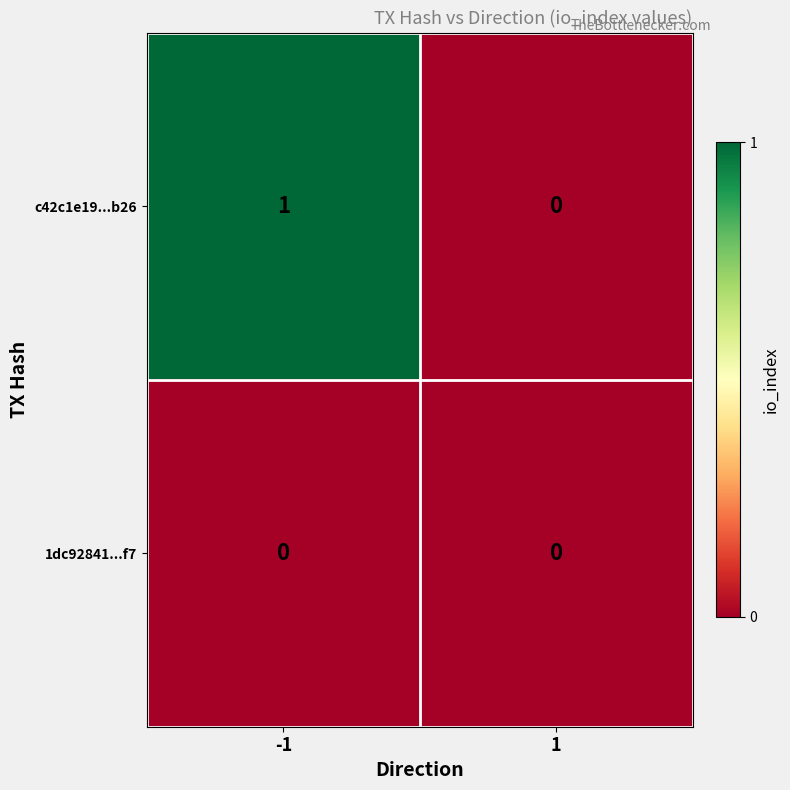

Reading left to right, transcribe all the data shown in this chart.

c42c1e19...b26: -1=1	1=0
1dc92841...f7: -1=0	1=0